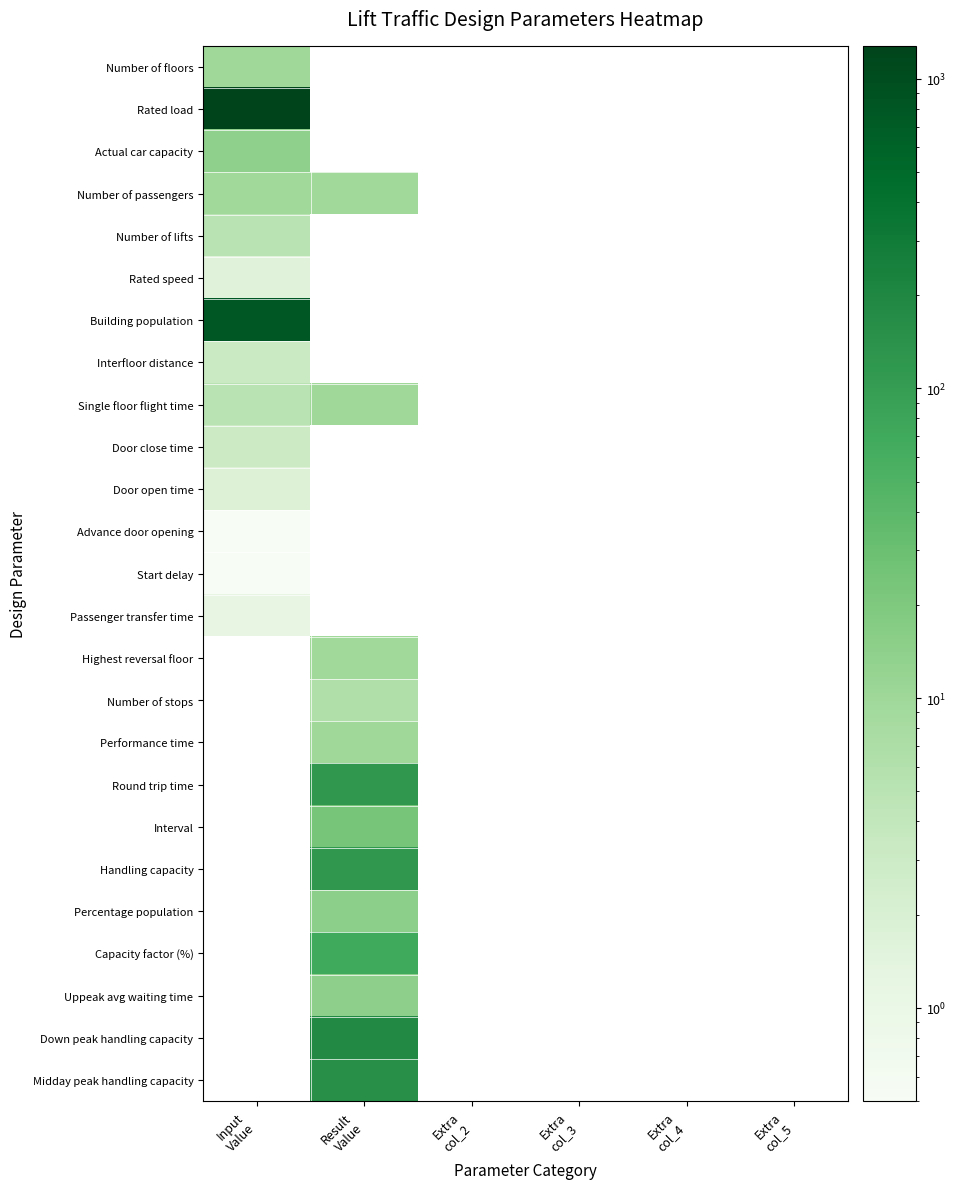

Rank the categories by Number of lifts value from highest to lowest.

Input Value, Result Value, Extra col_2, Extra col_3, Extra col_4, Extra col_5